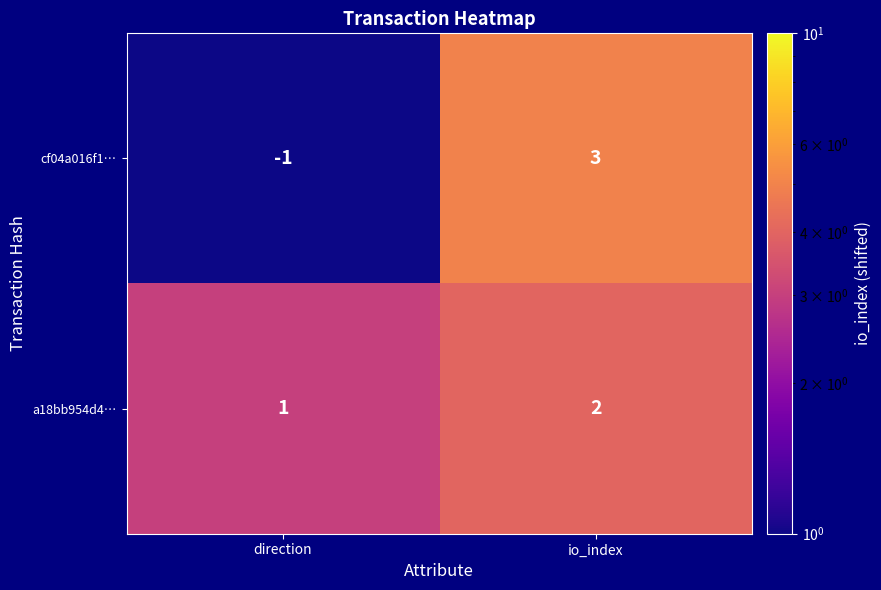

Rank the series by their maximum value, from lowest to highest.

a18bb954d4…, cf04a016f1…